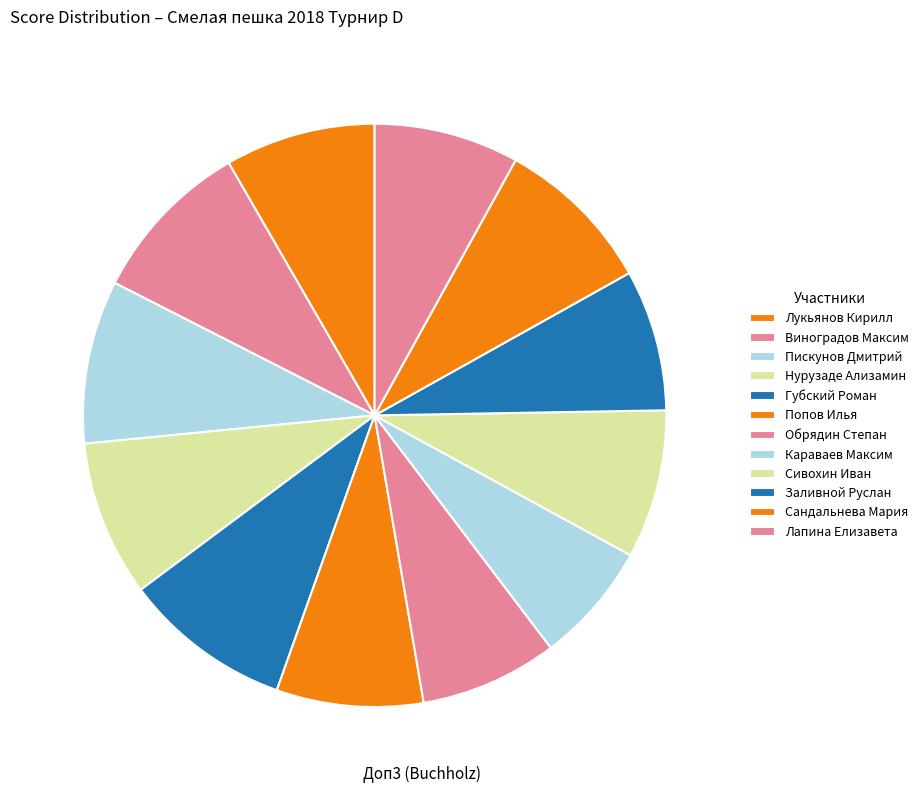

Is it true that Виноградов Максим is 9% of the pie?

True